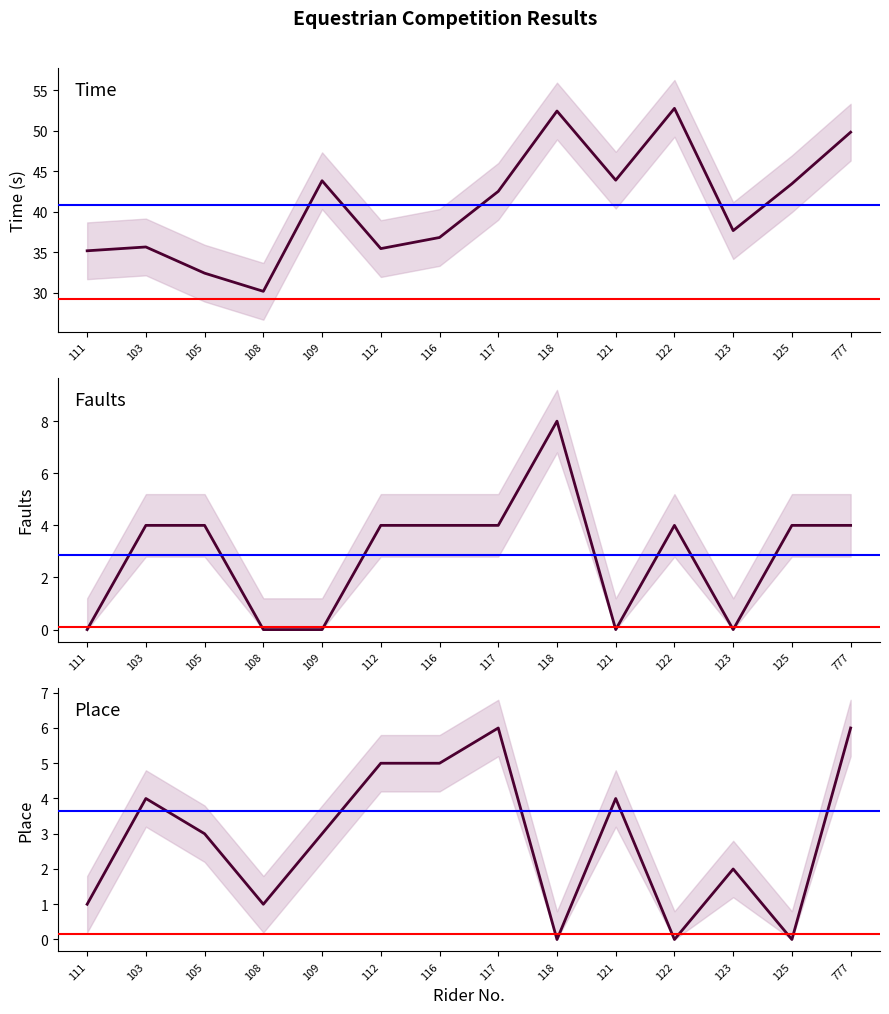

Count the number of categories in the chart.

14